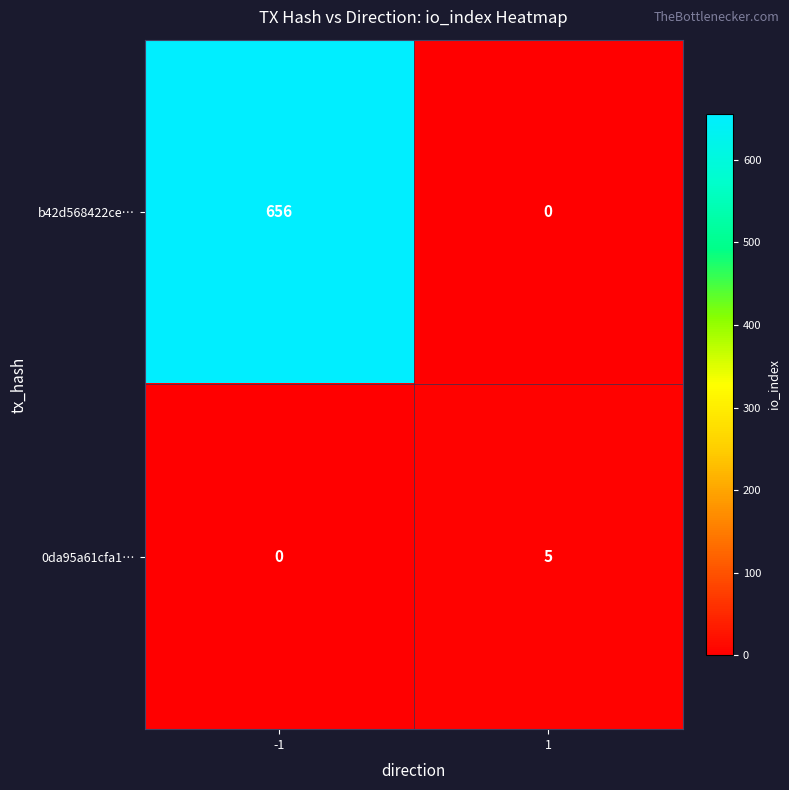

What value does the 0da95a61cfa1… series have at 1?

5